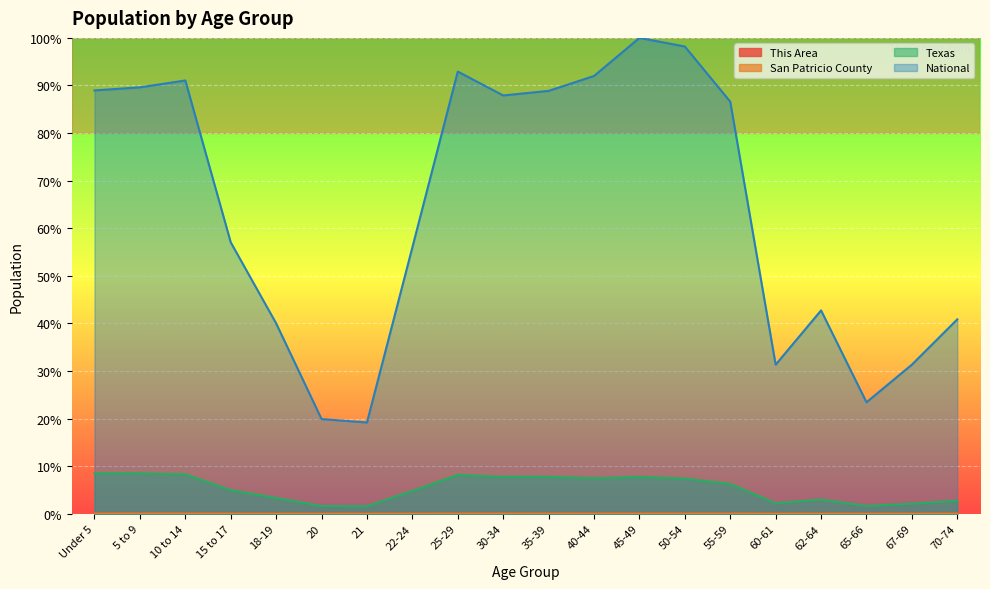

How many interior local peaks does the Texas series have?

4